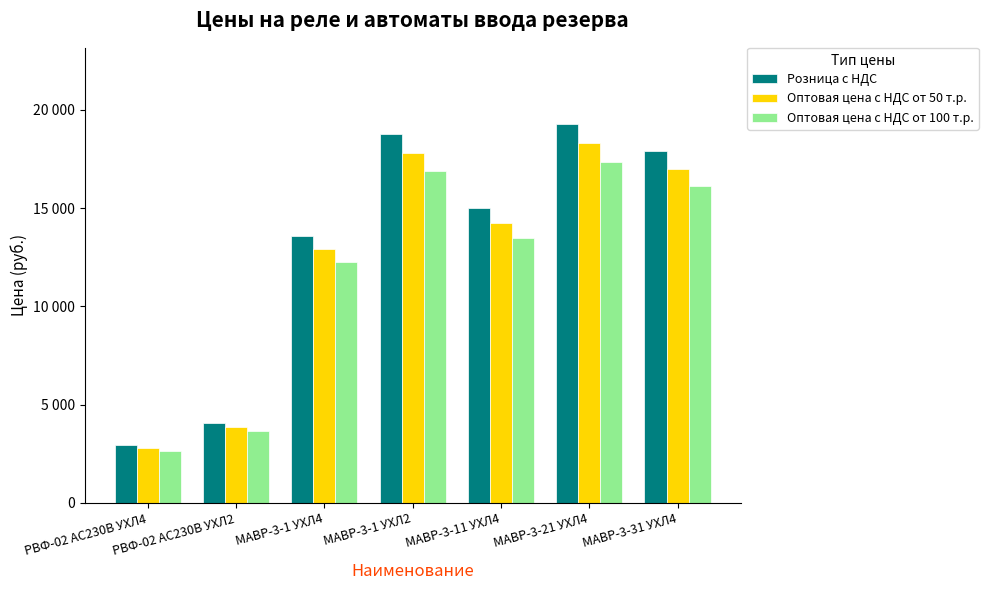

What is the difference between the maximum and second lowest values in the Розница с НДС series?

15229.0